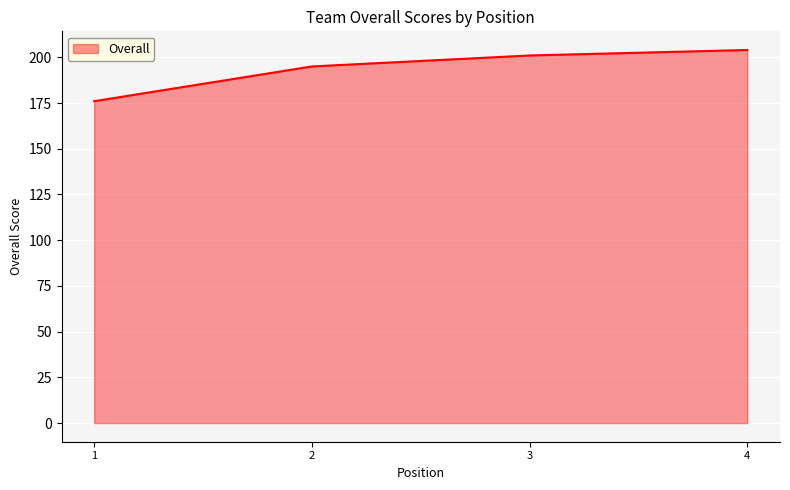

True or false: the data has more than 2 interior local peaks.

False